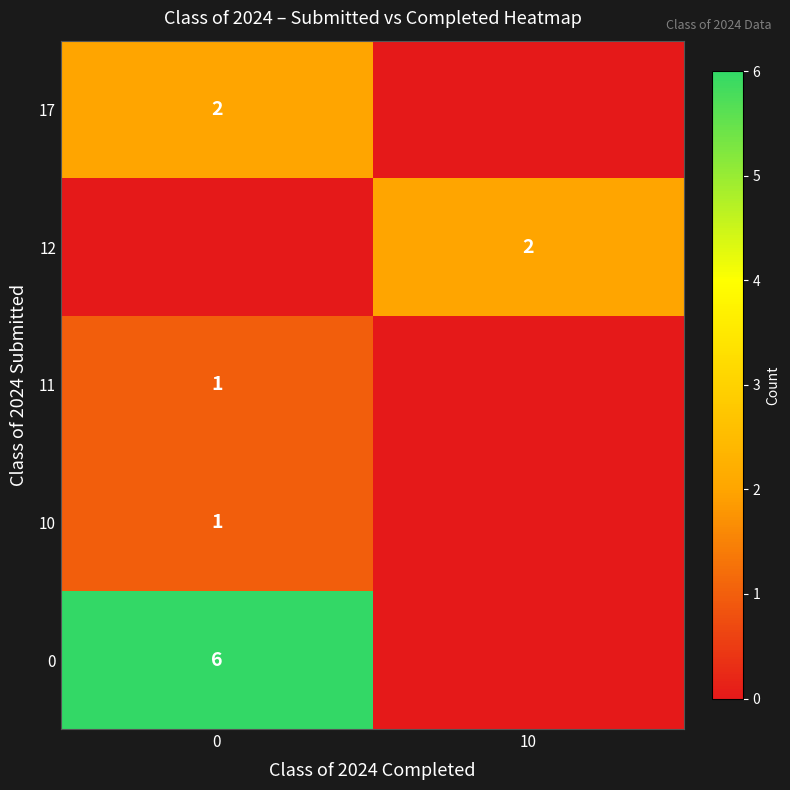

Is it true that 12 equals 2 at 10?

True